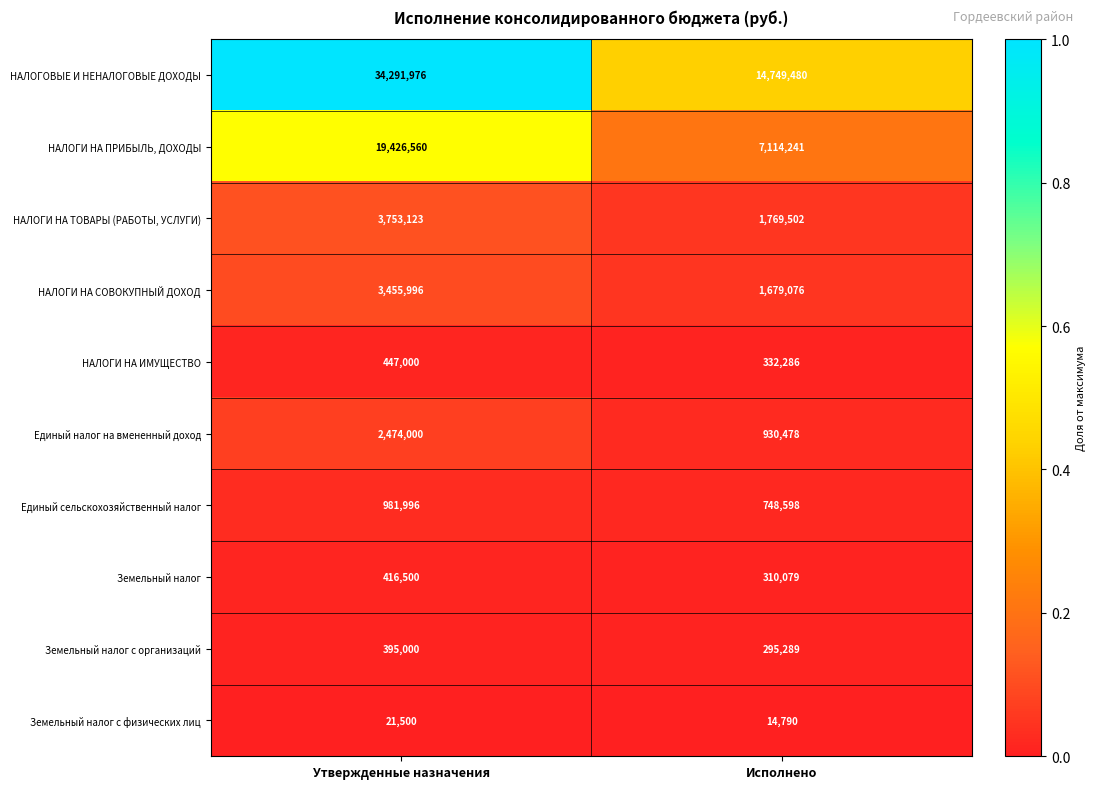

Which category has the lowest value across all series?

Исполнено